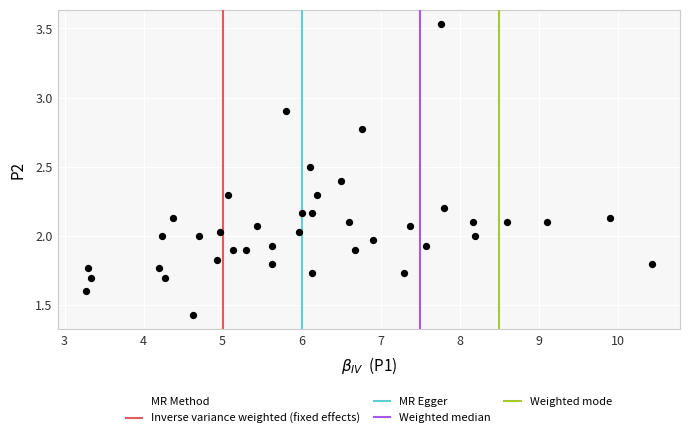

What is the range of X values (max minus min)?

7.2